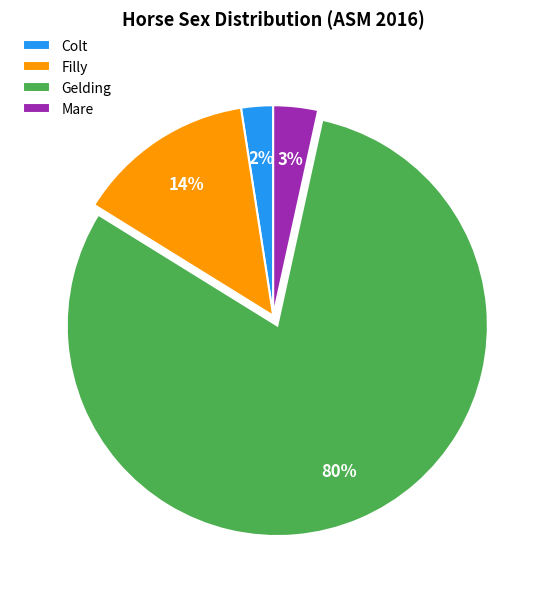

Rank the categories by value from highest to lowest.

Gelding, Filly, Mare, Colt